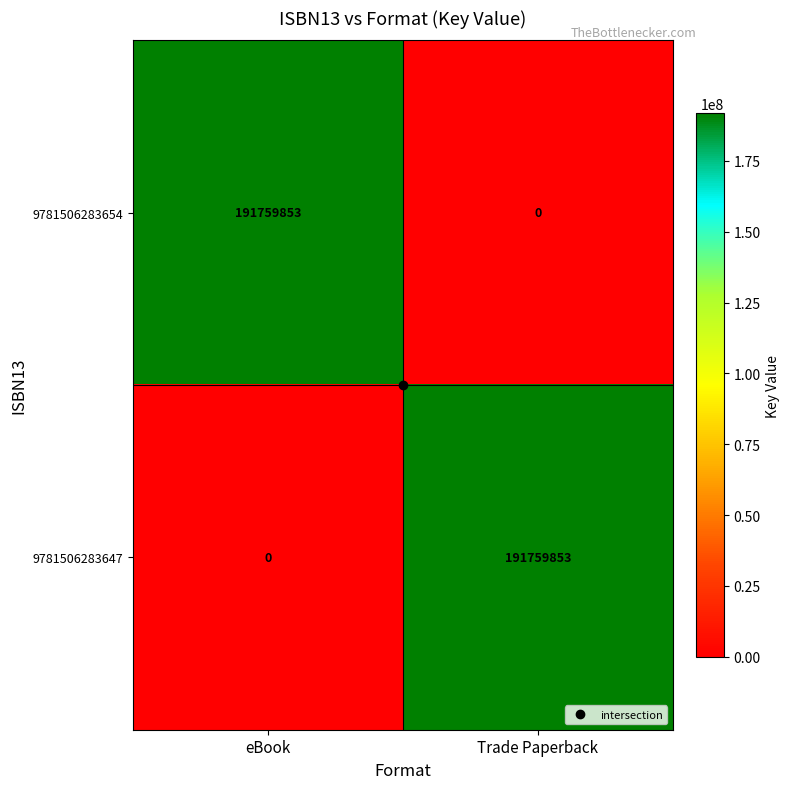

Which category has the lowest value in the 9781506283647 series?

eBook